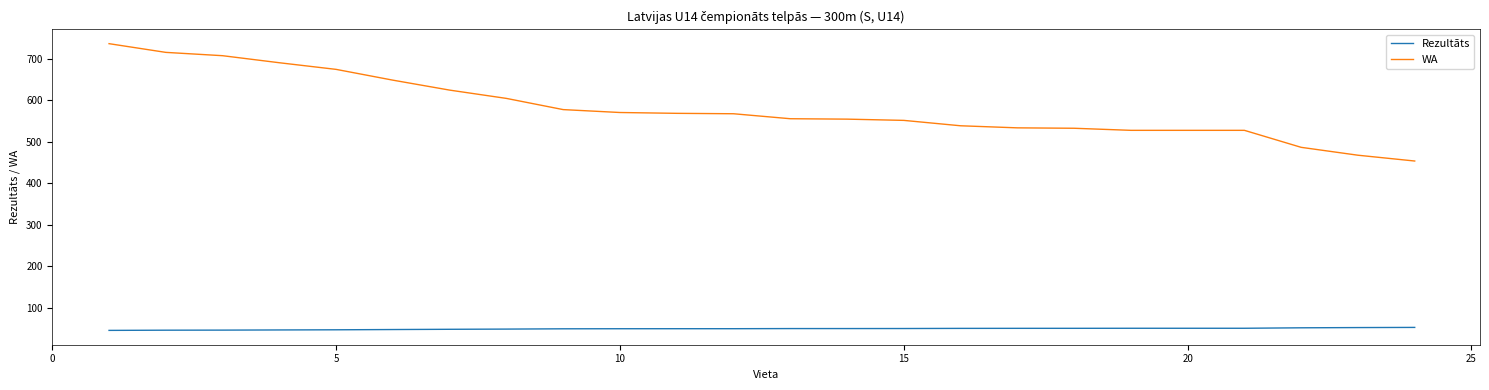

True or false: WA and Rezultāts cross at least once.

False